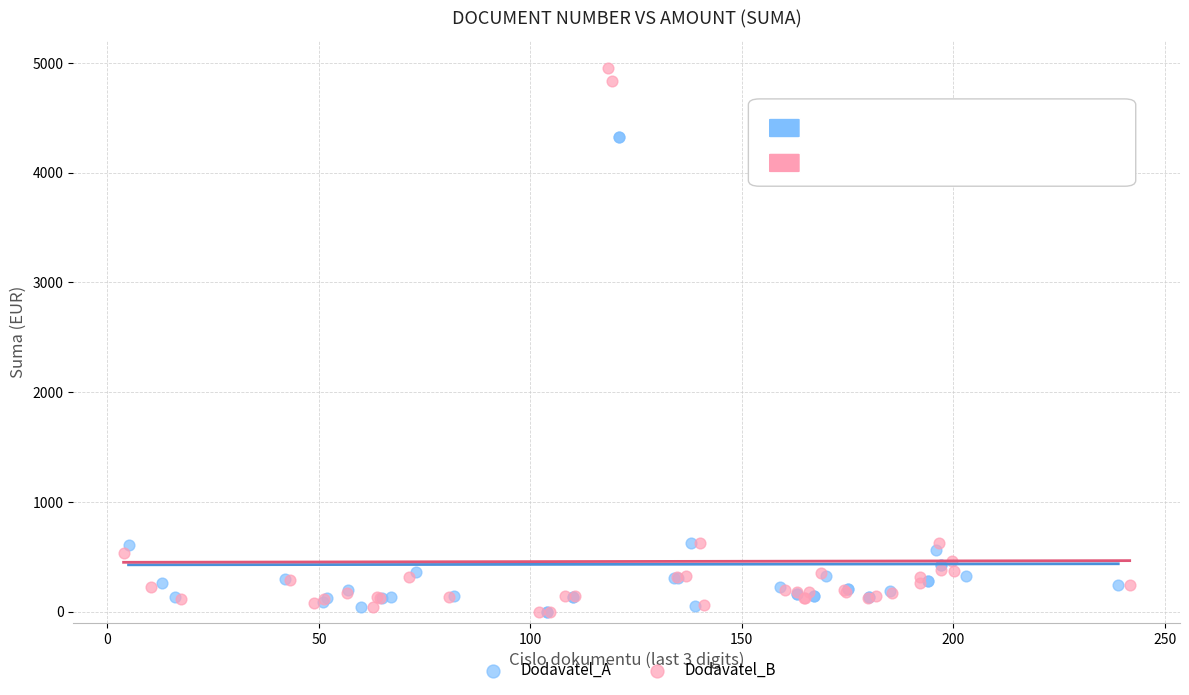

Which series contains the highest Y value?

Dodavatel_B